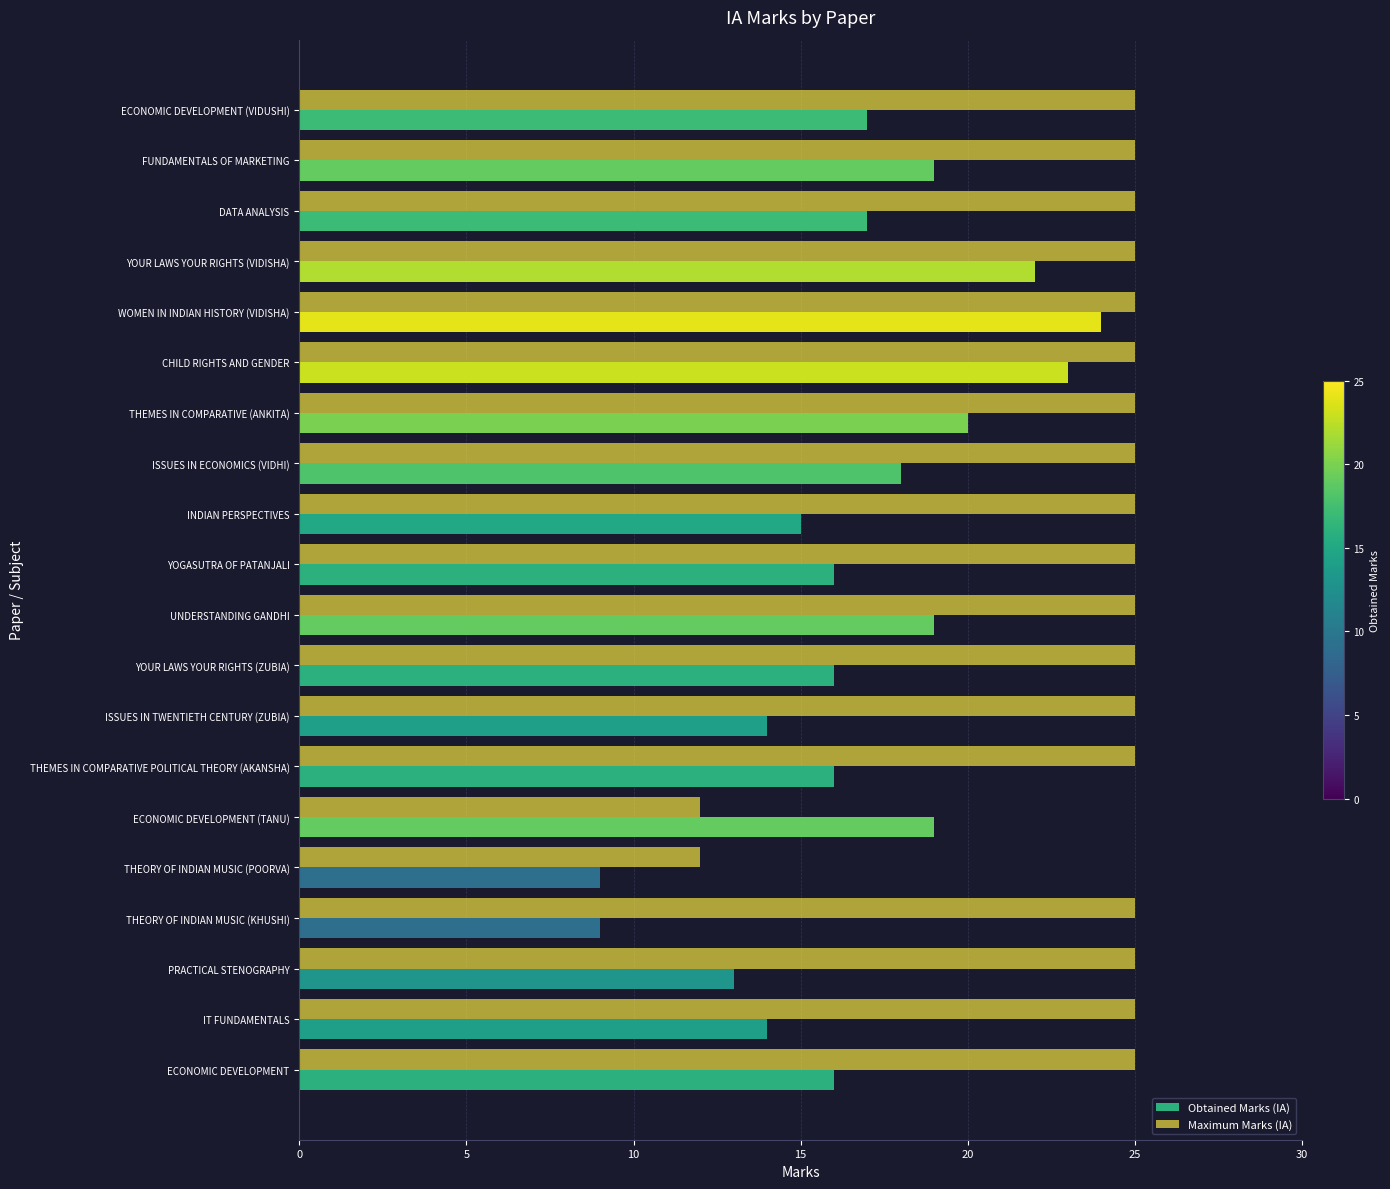

List the series in order of their overall mean, lowest first.

Obtained Marks (IA), Maximum Marks (IA)